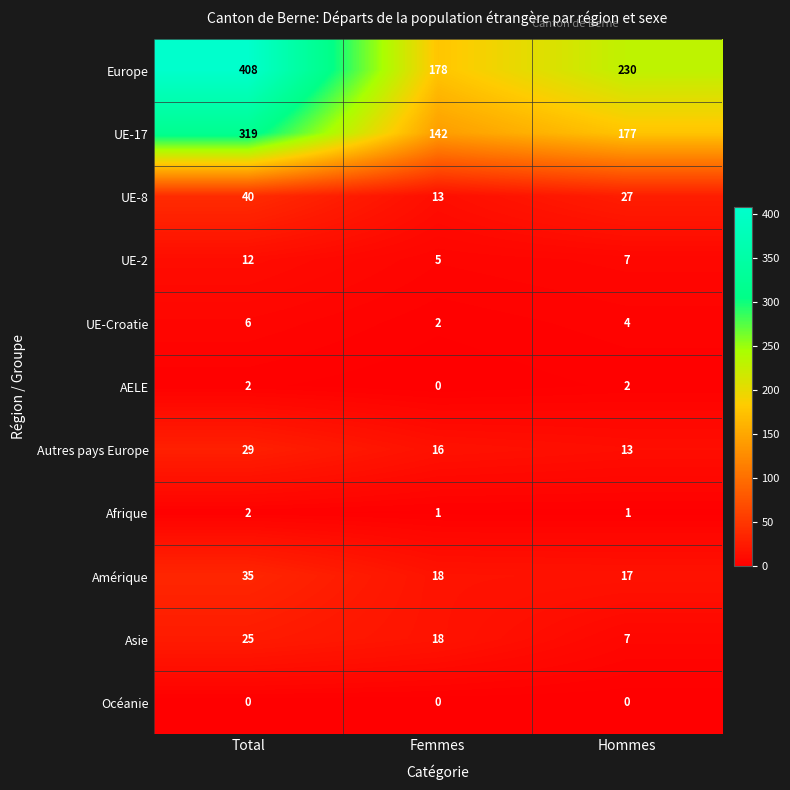

What is the sum of the Europe values at Hommes and Total?

638